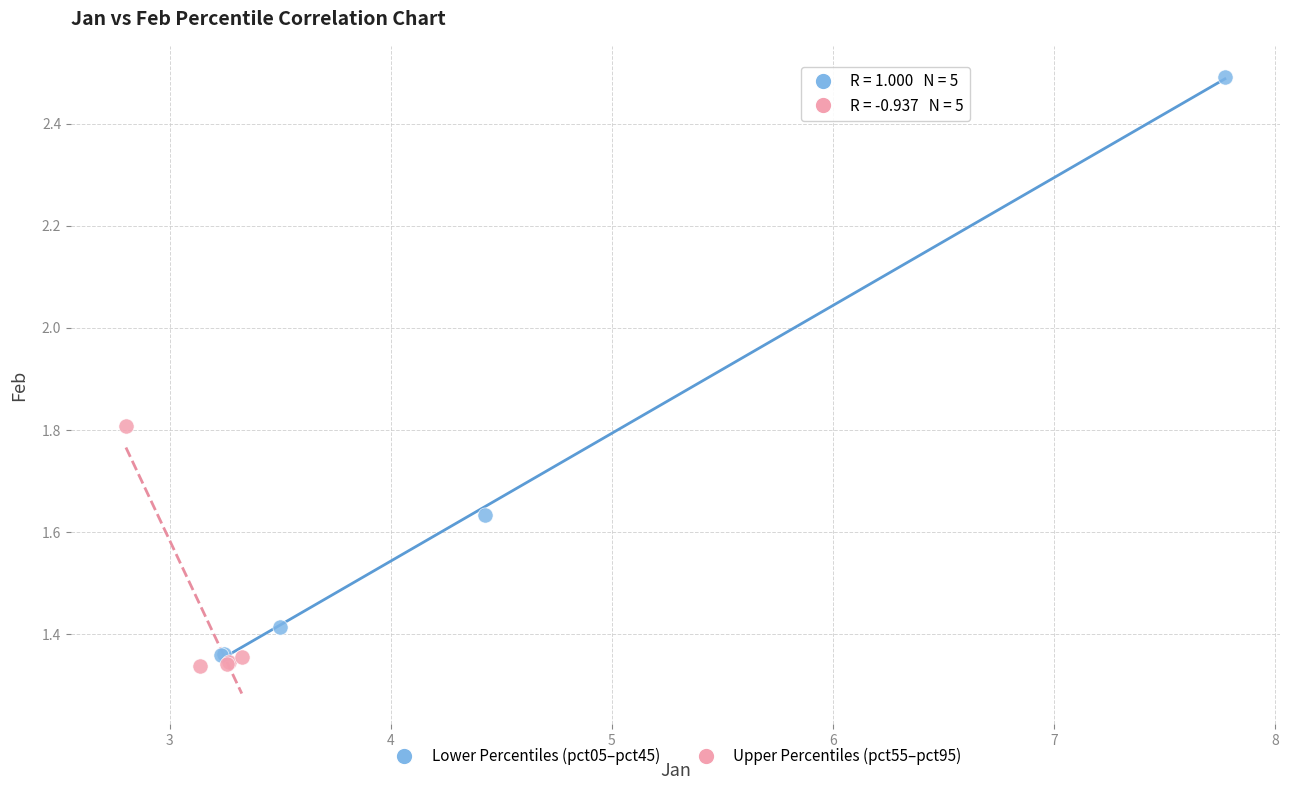

Which series reaches the minimum Y coordinate?

Upper Percentiles (pct55–pct95)